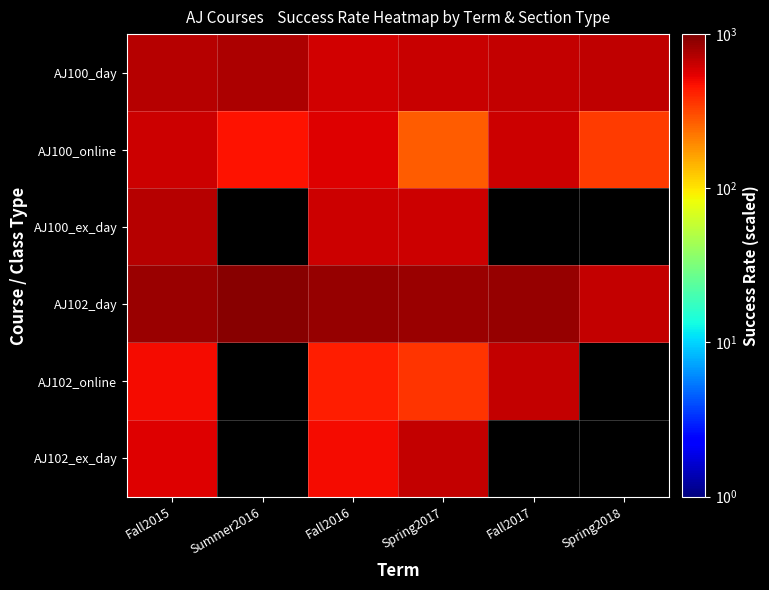

Which label corresponds to the largest value in the chart?

Summer2016